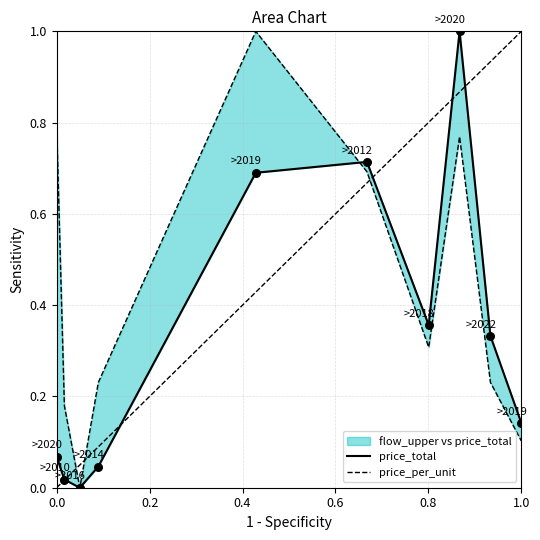

Which series has the largest total across all categories?

price_per_unit